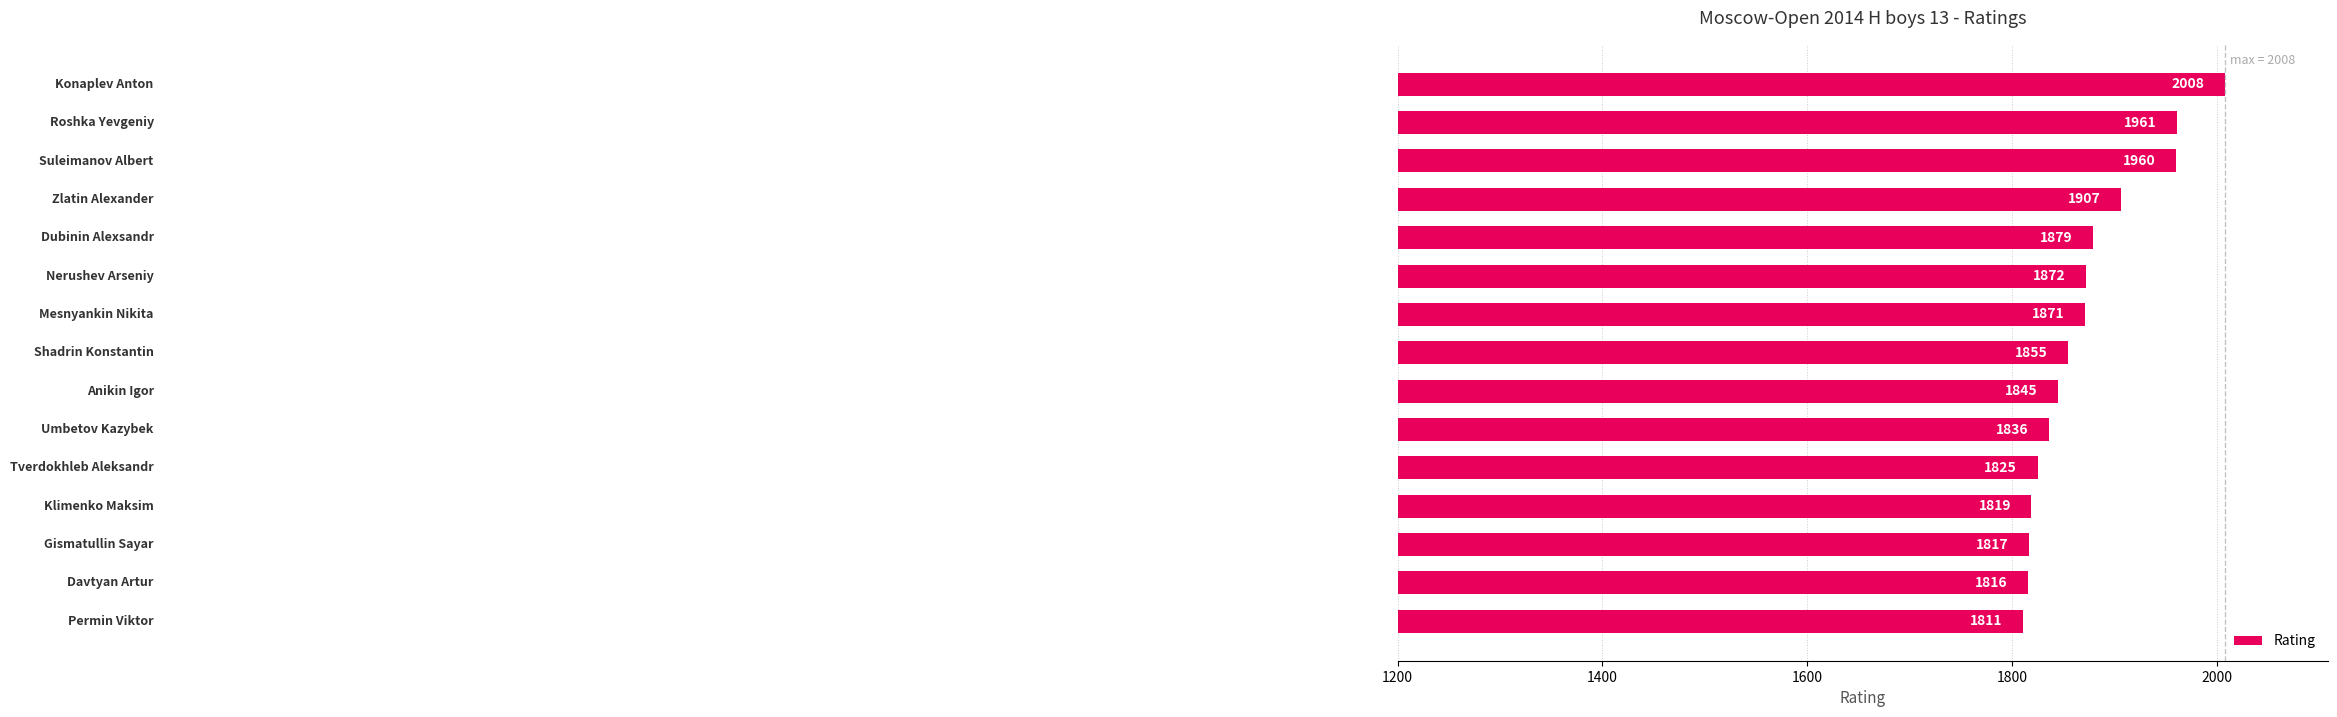

What is the value of the 11th bar from the top?

1825